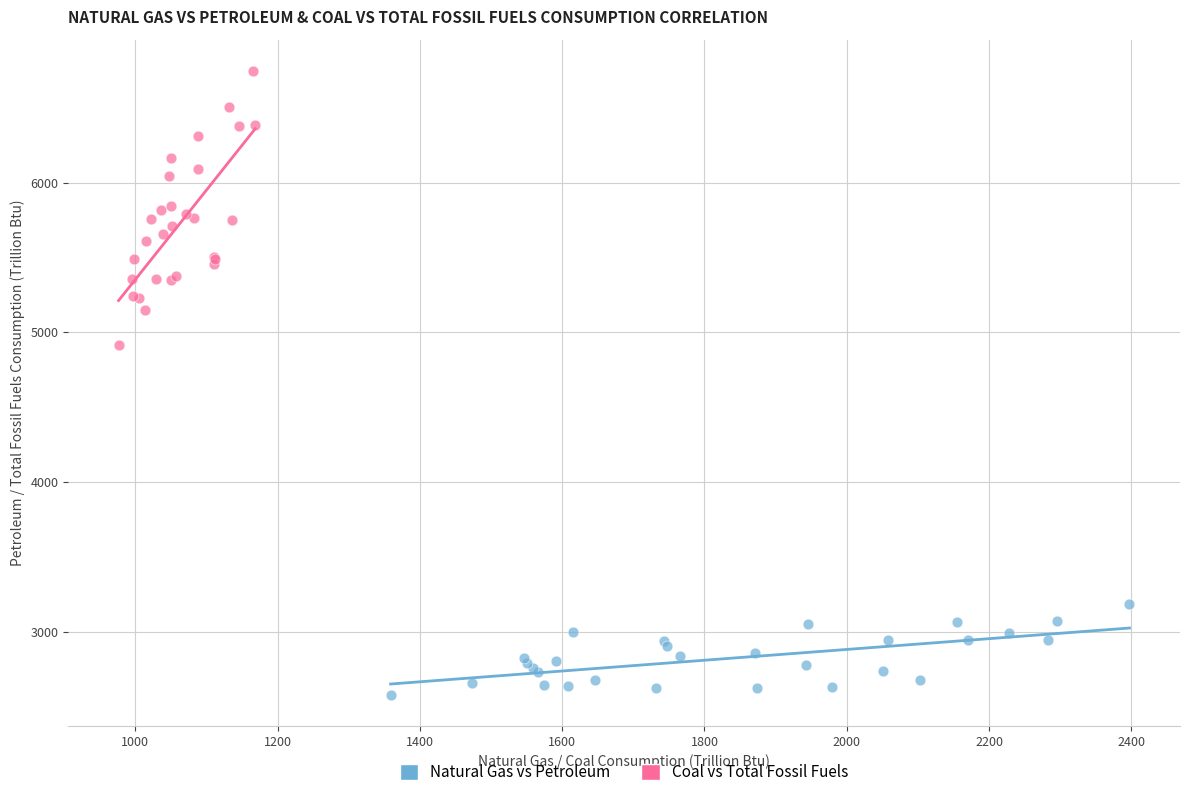

Which series contains the lowest Y value?

Natural Gas vs Petroleum